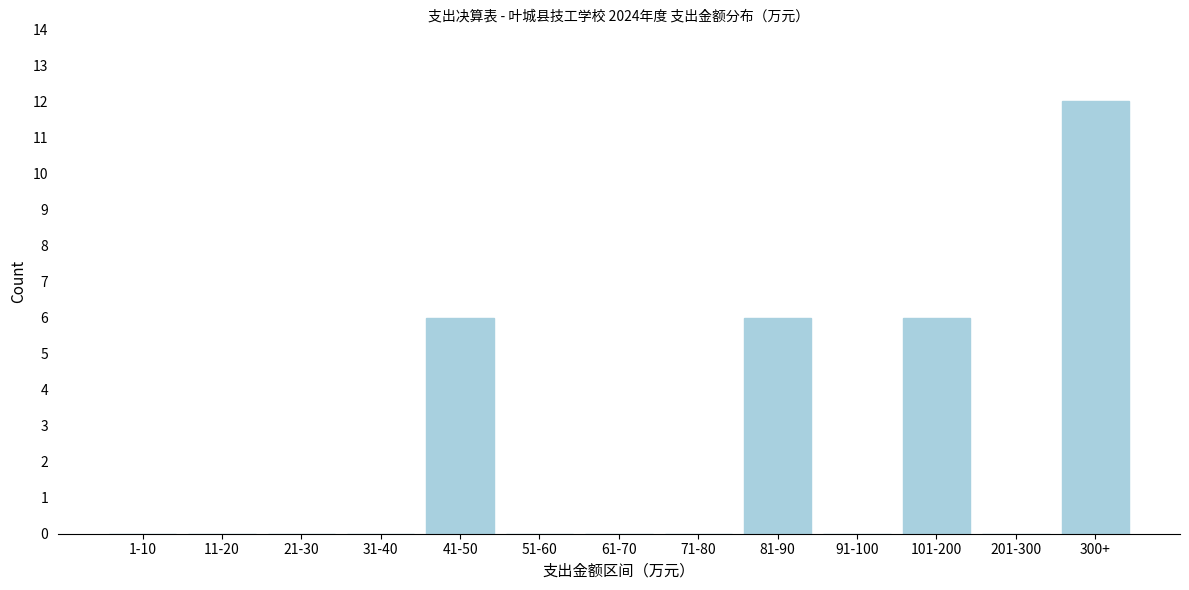

Reading left to right, list all the values displayed in this chart.

1-10=0	11-20=0	21-30=0	31-40=0	41-50=6	51-60=0	61-70=0	71-80=0	81-90=6	91-100=0	101-200=6	201-300=0	300+=12